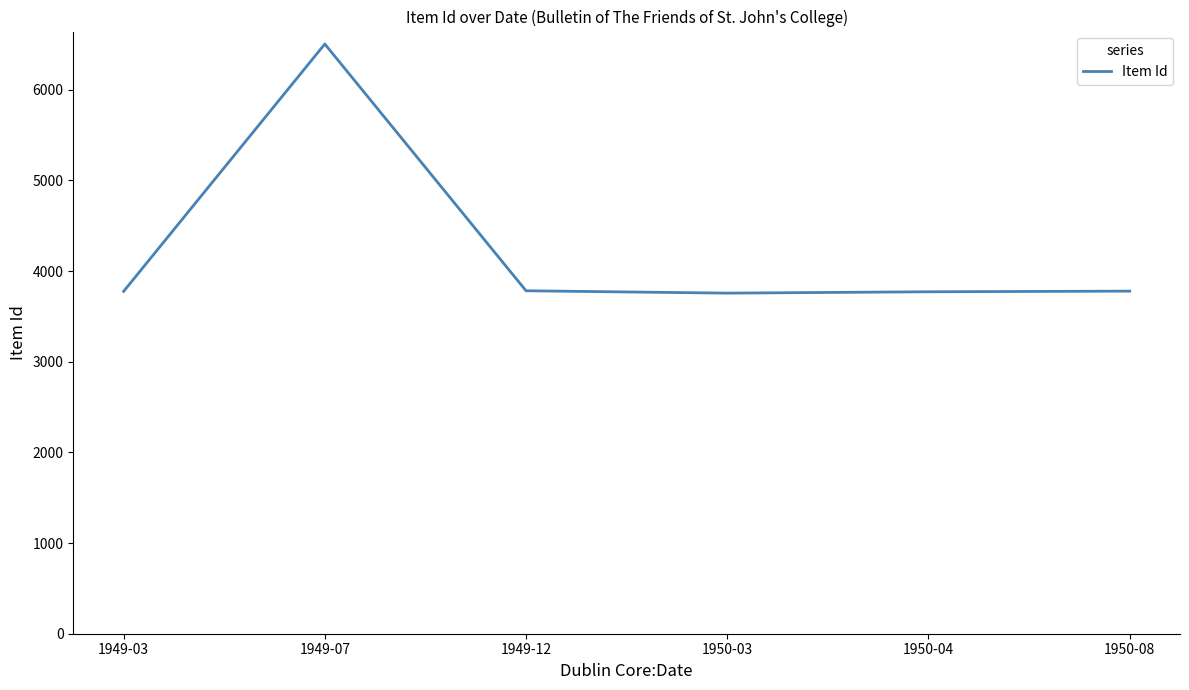

Where is the first local maximum?

1949-07